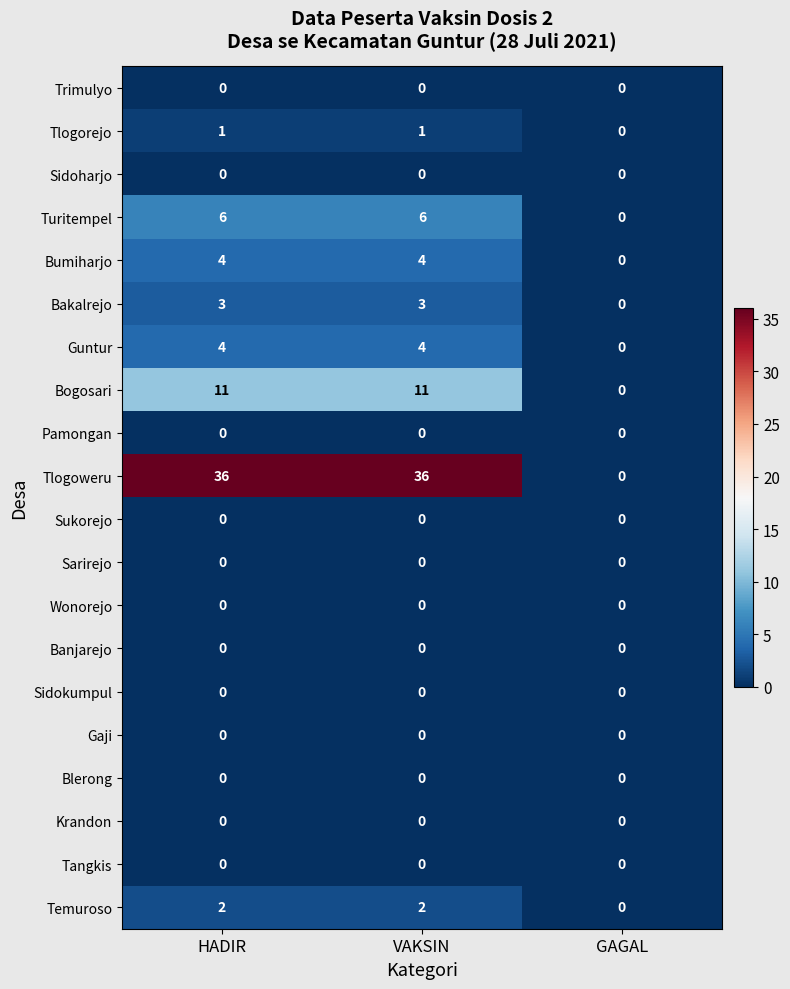

What is the maximum value shown in the chart?

36